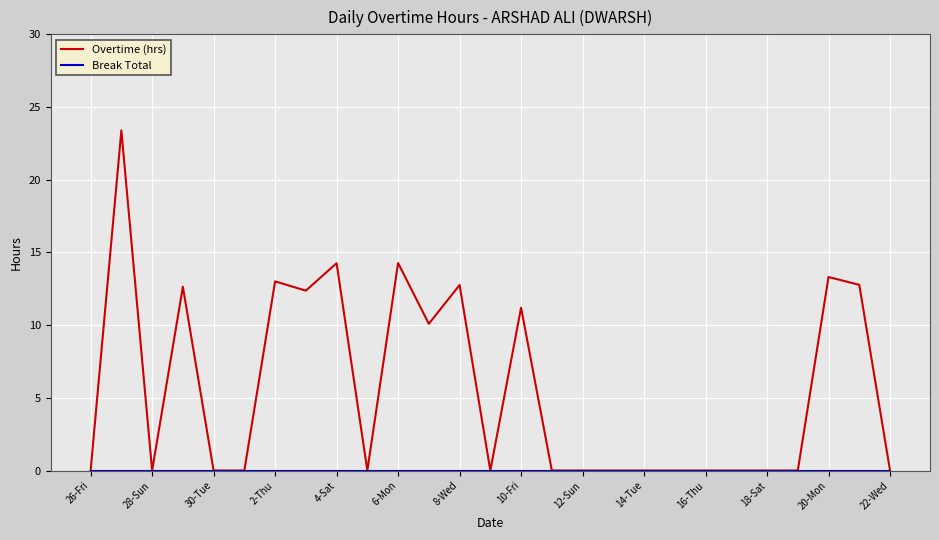

Which series has the widest spread of values?

Overtime (hrs)